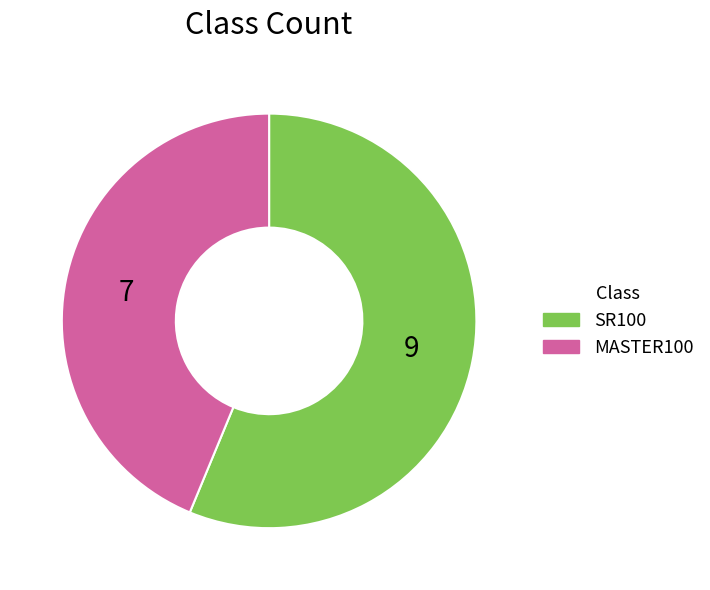

Is MASTER100 the majority of the pie?

No